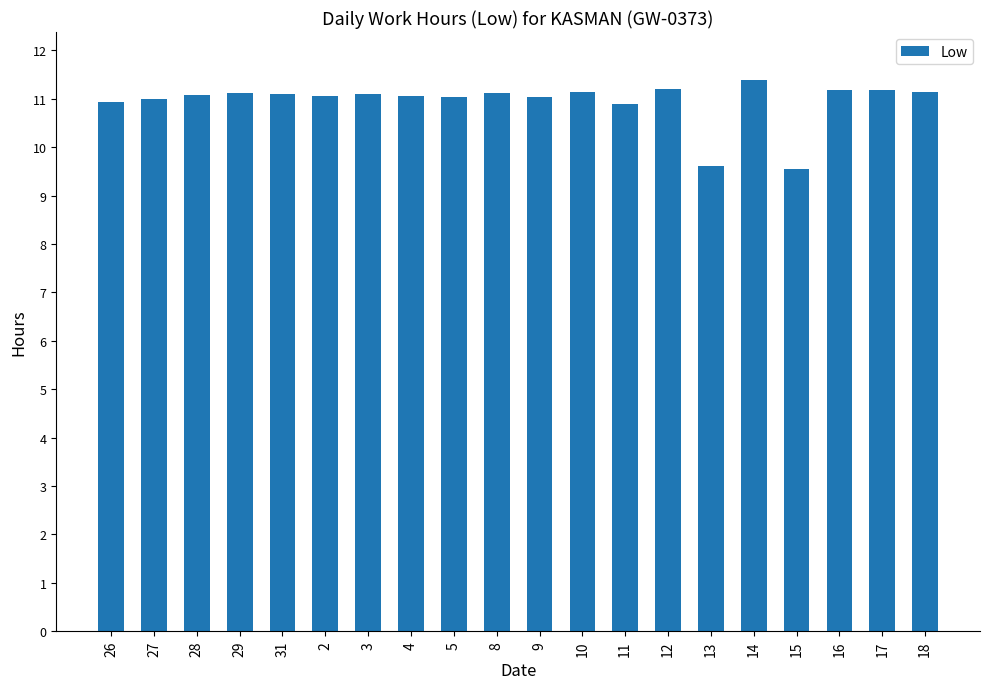

What is the difference between the maximum and minimum values?

1.8